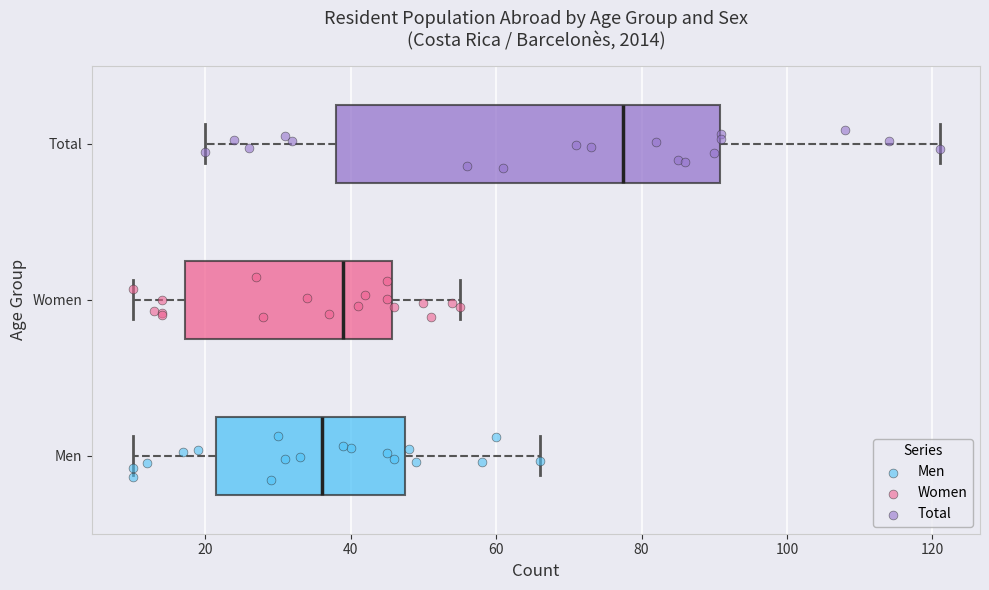

Reading bottom to top, read every box against the x-axis: the position of its median line, the range the box covers, and the ends of its whiskers. The values are not printed on the chart, so give them approximately, as read against the axis.

Men: median 36, box 22 to 48, whiskers 10 to 66
Women: median 40, box 18 to 46, whiskers 10 to 56
Total: median 78, box 38 to 90, whiskers 20 to 122